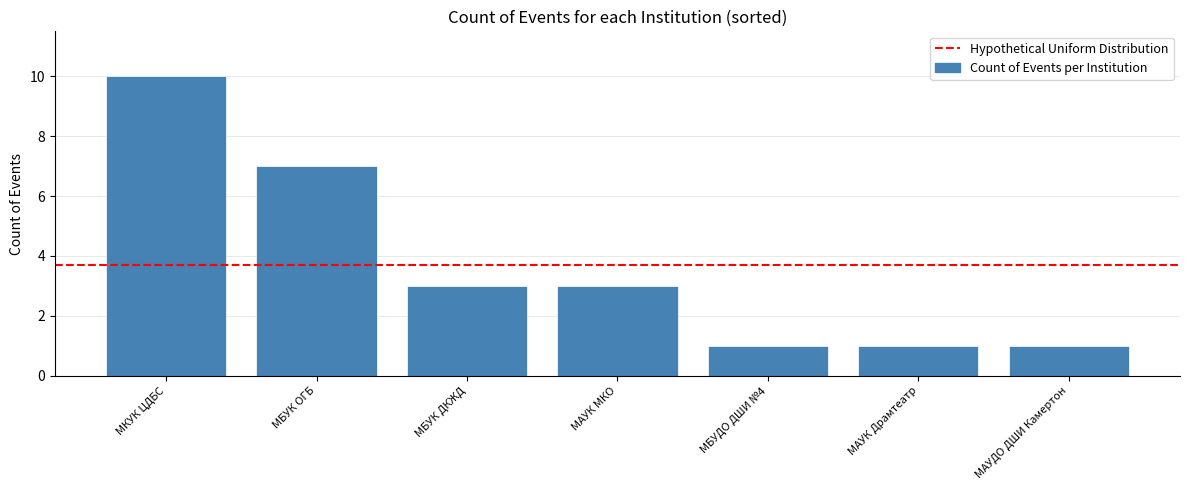

Reading right to left, extract all data points from this chart.

МАУДО ДШИ Камертон=1	МАУК Драмтеатр=1	МБУДО ДШИ №4=1	МАУК МКО=3	МБУК ДКЖД=3	МБУК ОГБ=7	МКУК ЦДБС=10